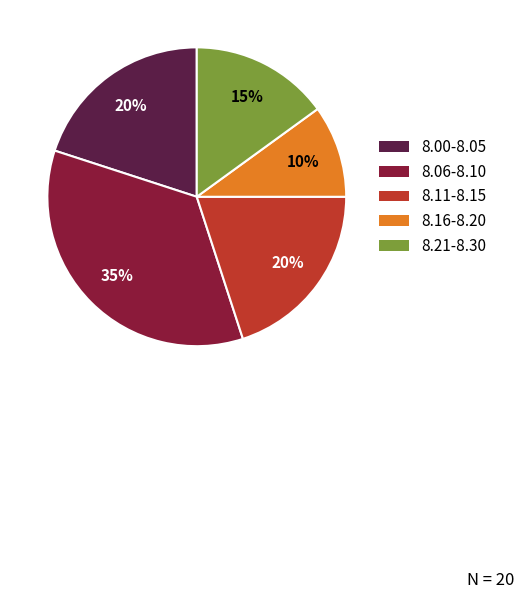

To the nearest percent, what is the average slice percentage?

20%